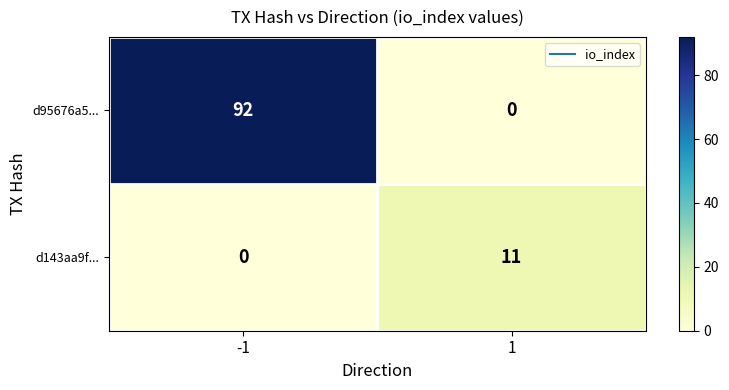

What value does the d95676a5... series have at -1, to the nearest 5?

90